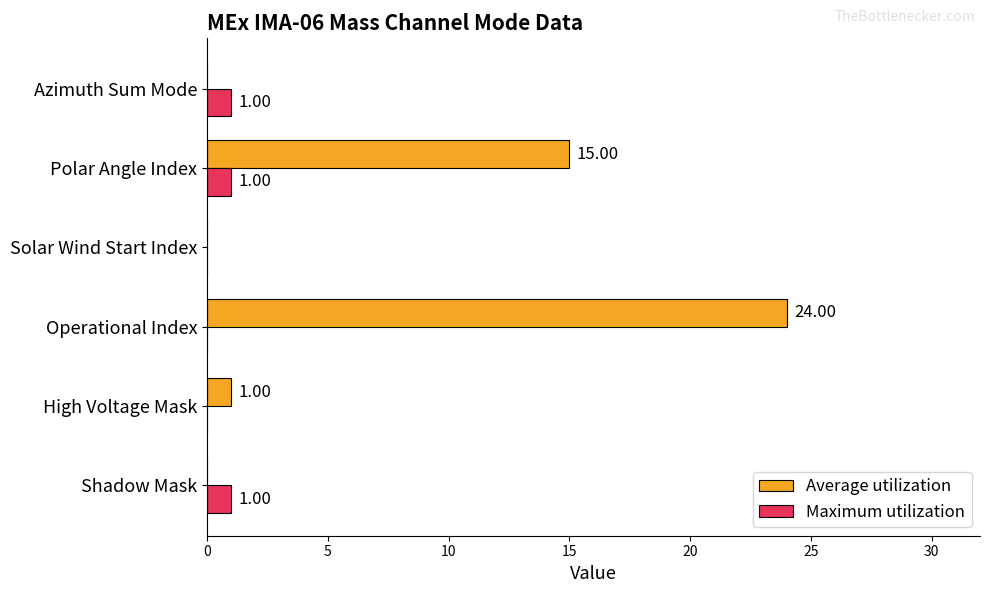

Between Shadow Mask and Operational Index, which series saw the biggest shift?

Average utilization